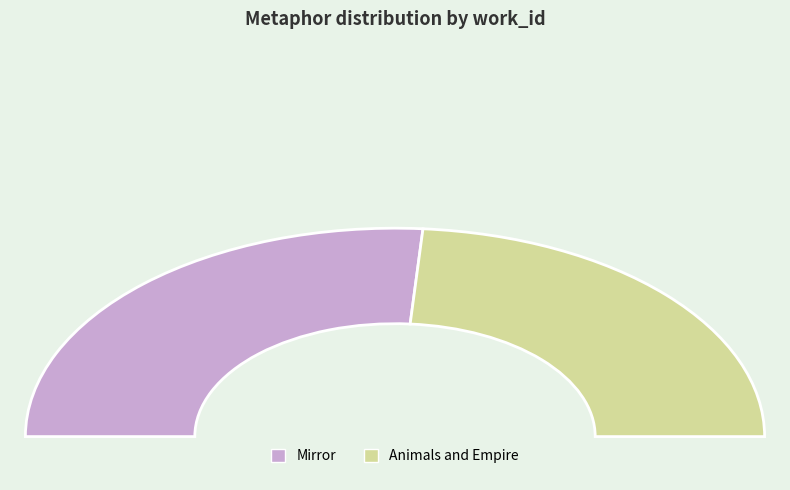

To the nearest percent, what portion does Mirror represent?

52%